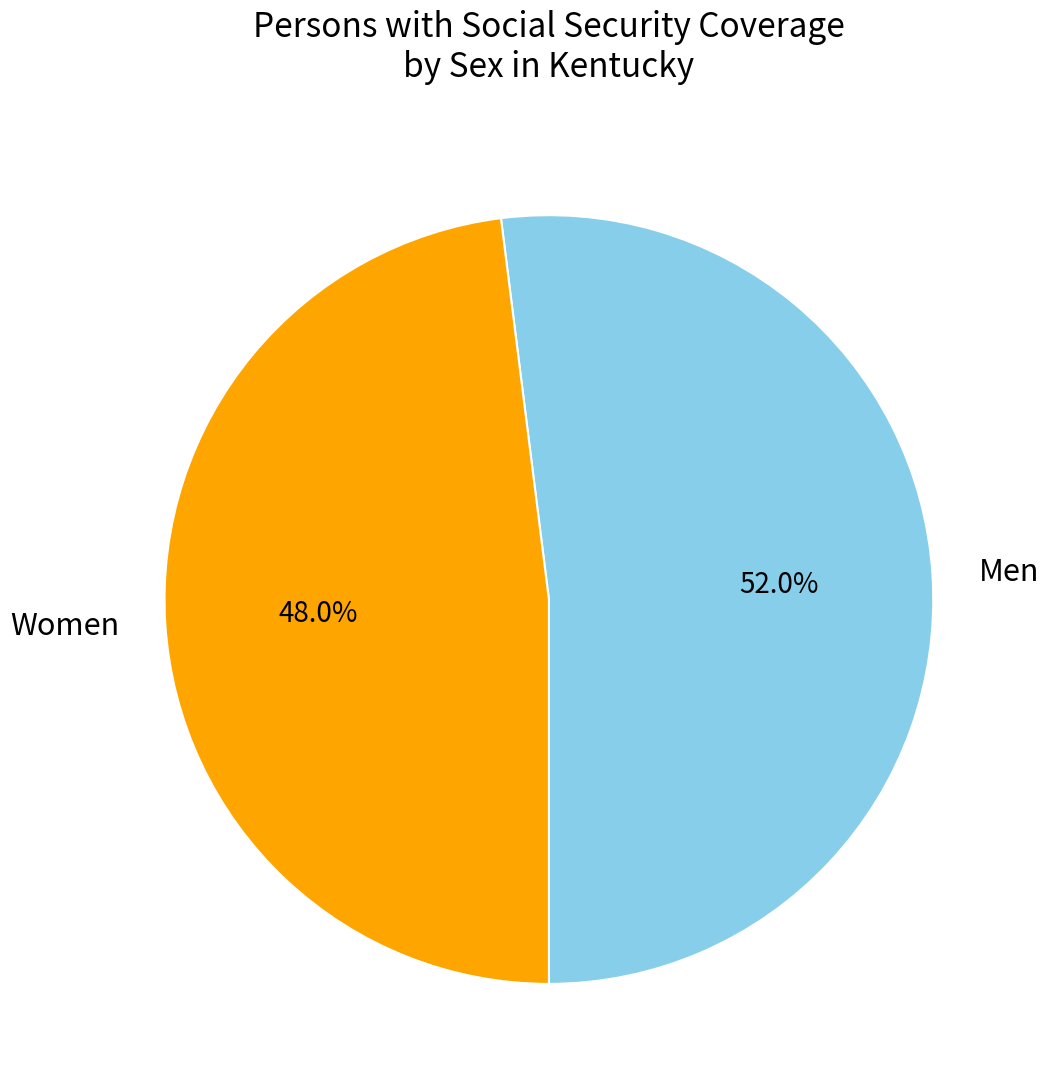

What is the smallest slice in the pie chart?

Women